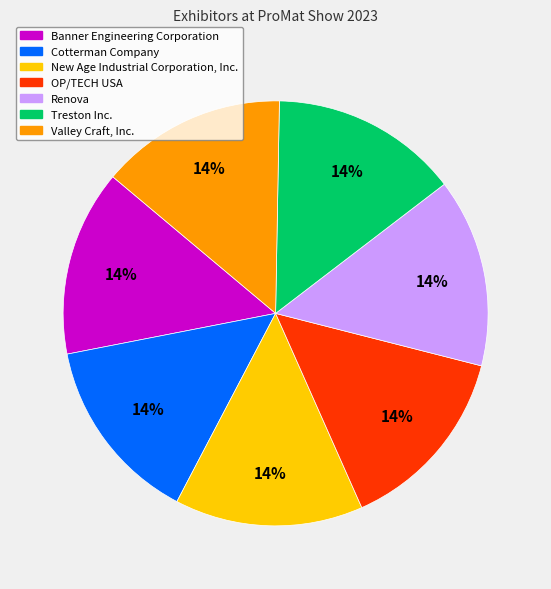

The Treston Inc. slice represents 25% of the pie. True or false?

False